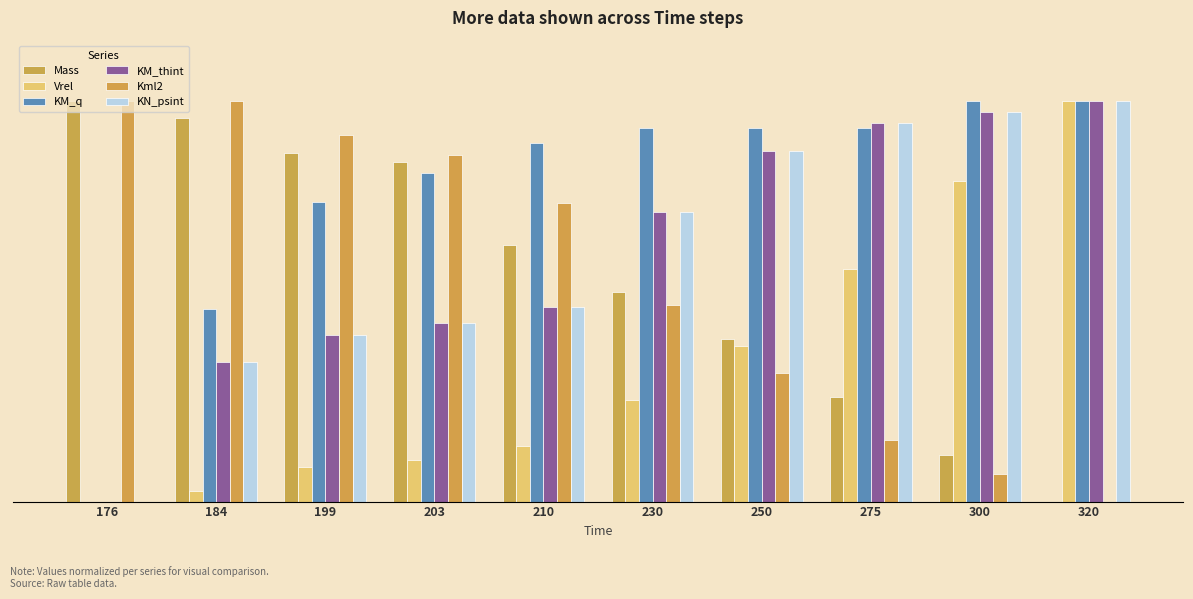

Which has a higher value, 250 or 184?

184